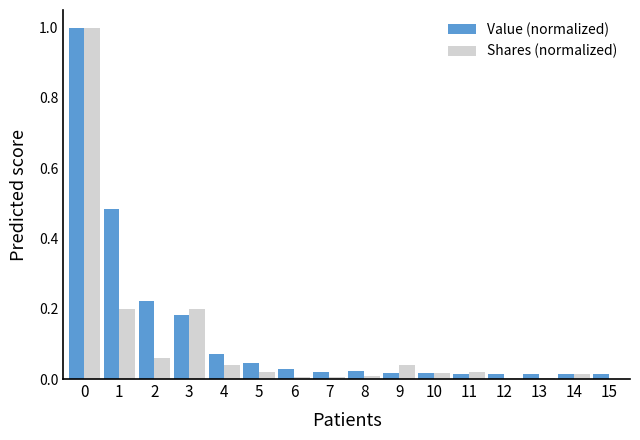

Which series has the largest total across all categories?

Value (normalized)